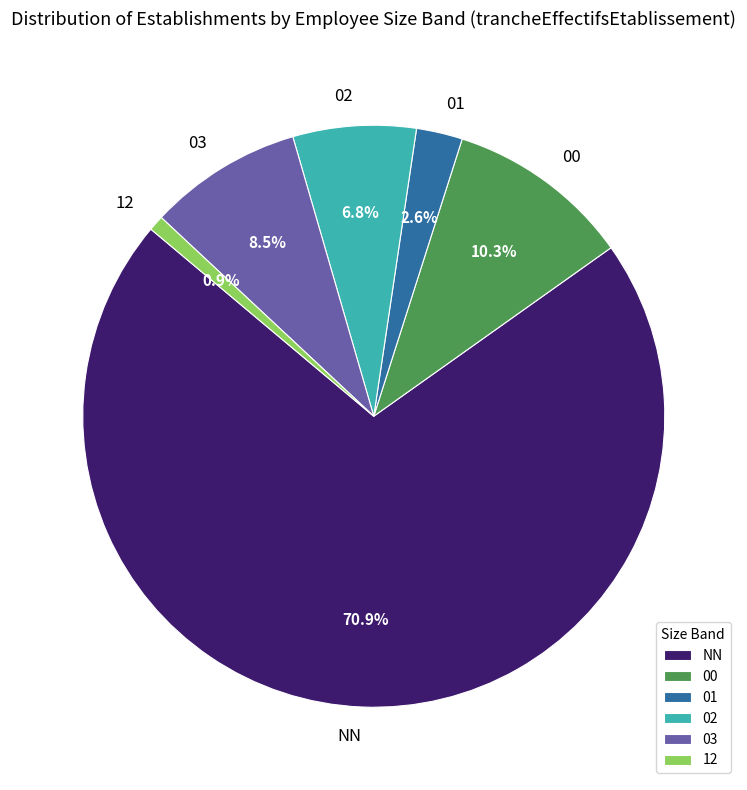

Does 01 represent more than half of the total?

No